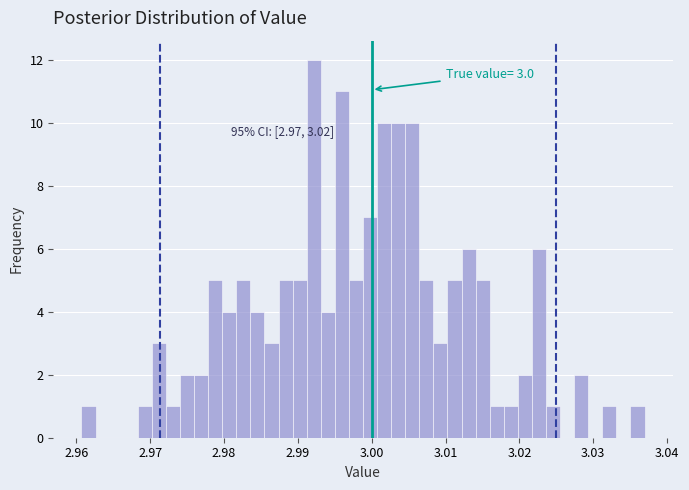

Around what value on the x-axis is the tallest bar? Give the approximate position of its centre, as read against the axis.

2.992